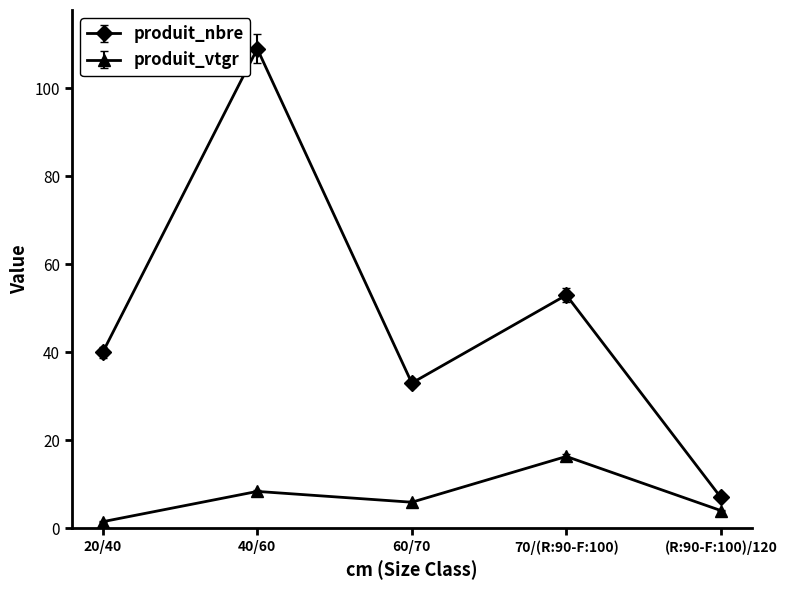

Reading left to right, extract all data points from this chart.

produit_nbre: 40.0	109.0	33.0	53.0	7.0
produit_vtgr: 1.5	8.4	5.9	16.3	4.0